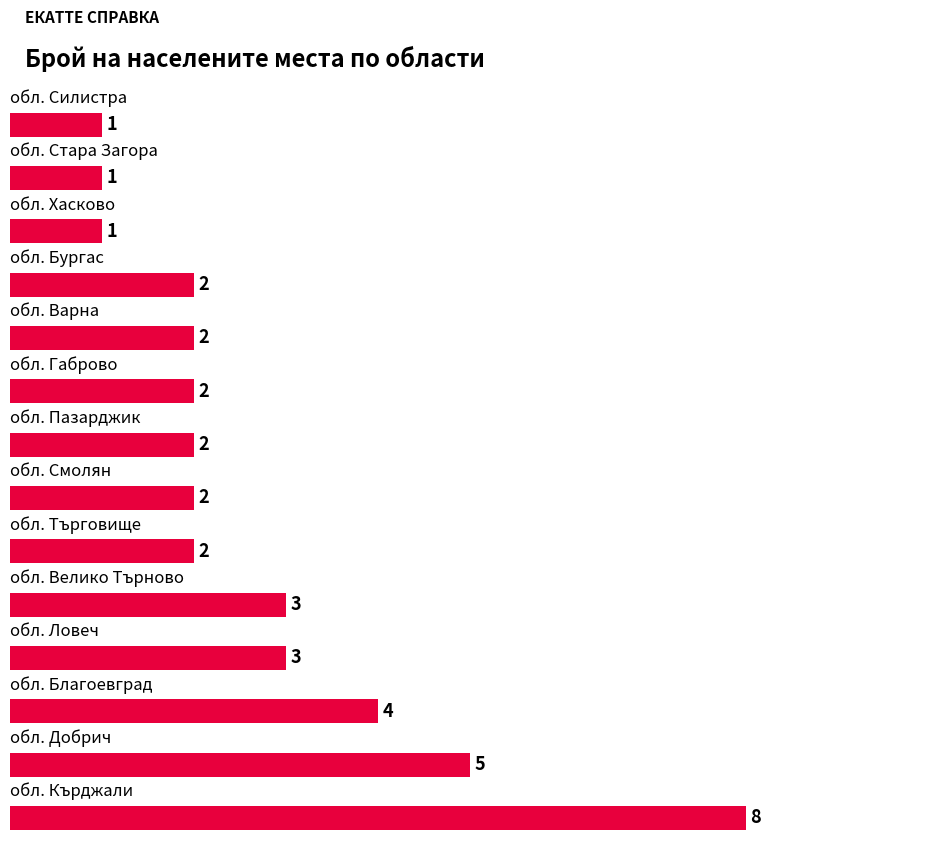

What is the greatest value displayed?

8